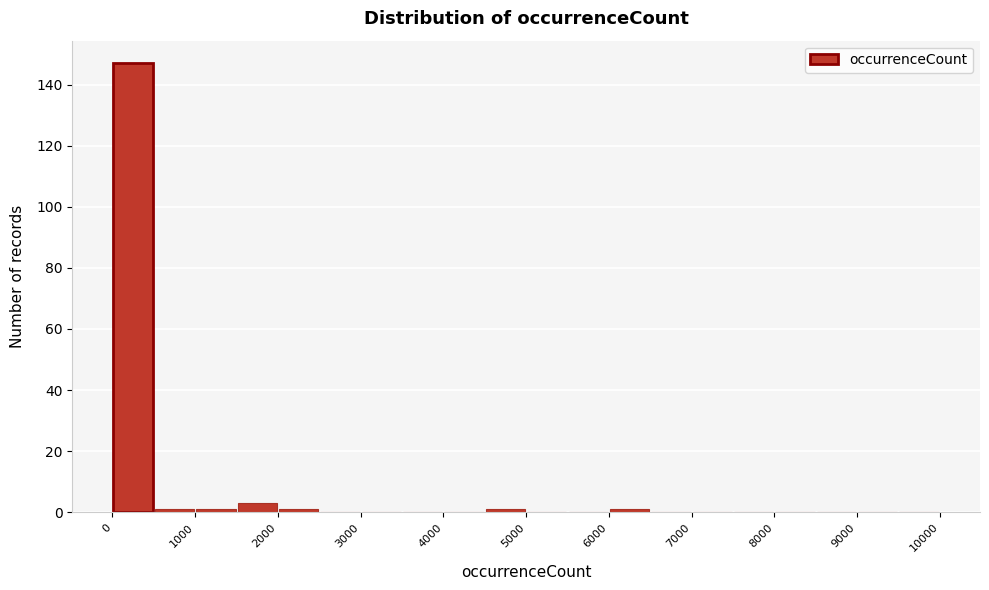

Reading left to right, transcribe this chart: for each bar, give the range it covers on the x-axis and its height. The values are not printed on the chart, so give them approximately, as read against the axis.

0 to 500: 148
500 to 1000: under 2
1000 to 1500: under 2
1500 to 2000: 4
2000 to 2500: under 2
2500 to 3000: 0
3000 to 3500: 0
3500 to 4000: 0
4000 to 4500: 0
4500 to 5000: under 2
5000 to 5500: 0
5500 to 6000: 0
6000 to 6500: under 2
6500 to 7000: 0
7000 to 7500: 0
7500 to 8000: 0
8000 to 8500: 0
8500 to 9000: 0
9000 to 9500: 0
9500 to 10000: 0